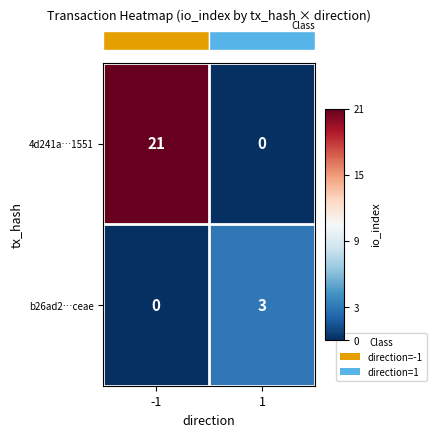

What is the difference between the highest and lowest values at 1?

3